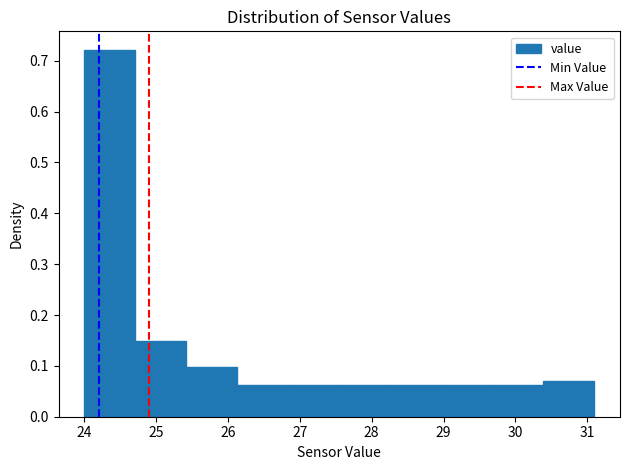

Reading left to right, list every bar in this chart as the range it spans on the x-axis followed by its height. Neither the bar edges nor the heights are printed on the chart, so give them approximately, as read against the axes.

24.00 to 24.71: 0.72
24.71 to 25.42: 0.15
25.42 to 26.13: 0.10
26.13 to 26.84: 0.06
26.84 to 27.55: 0.06
27.55 to 28.26: 0.06
28.26 to 28.97: 0.06
28.97 to 29.68: 0.06
29.68 to 30.39: 0.06
30.39 to 31.10: 0.07